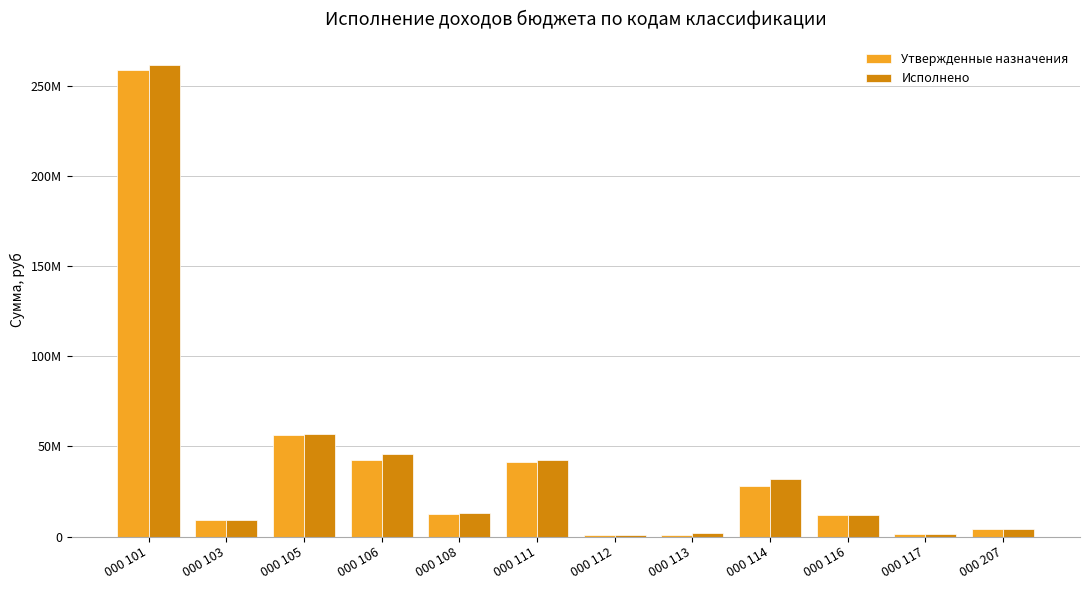

What is the spread (max minus min) of values at 000 116?

431414.5